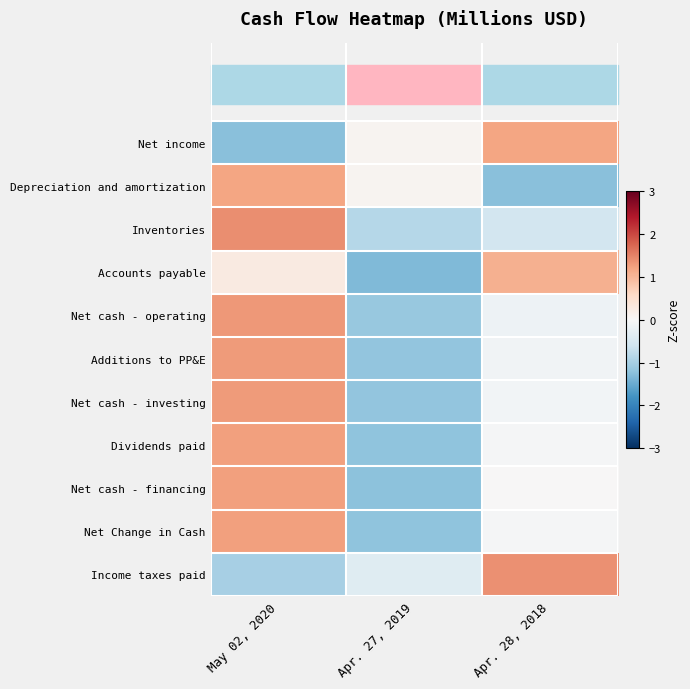

What is the difference between the highest and lowest values at Apr. 27, 2019?

1.4